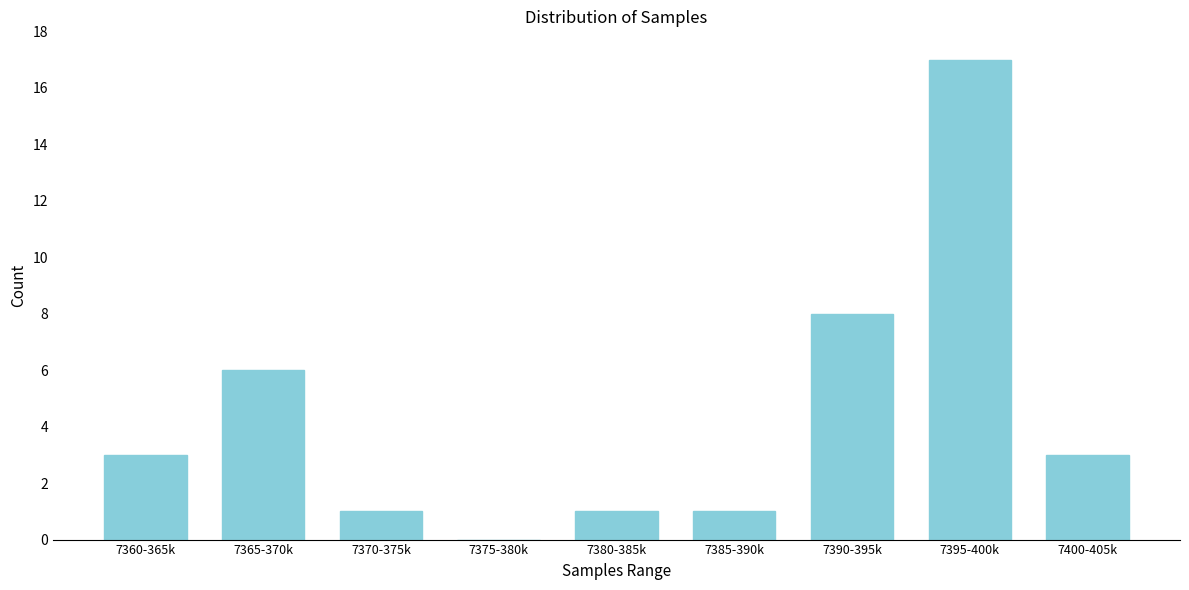

Reading right to left, transcribe all the data shown in this chart.

7400-405k=3	7395-400k=17	7390-395k=8	7385-390k=1	7380-385k=1	7375-380k=0	7370-375k=1	7365-370k=6	7360-365k=3